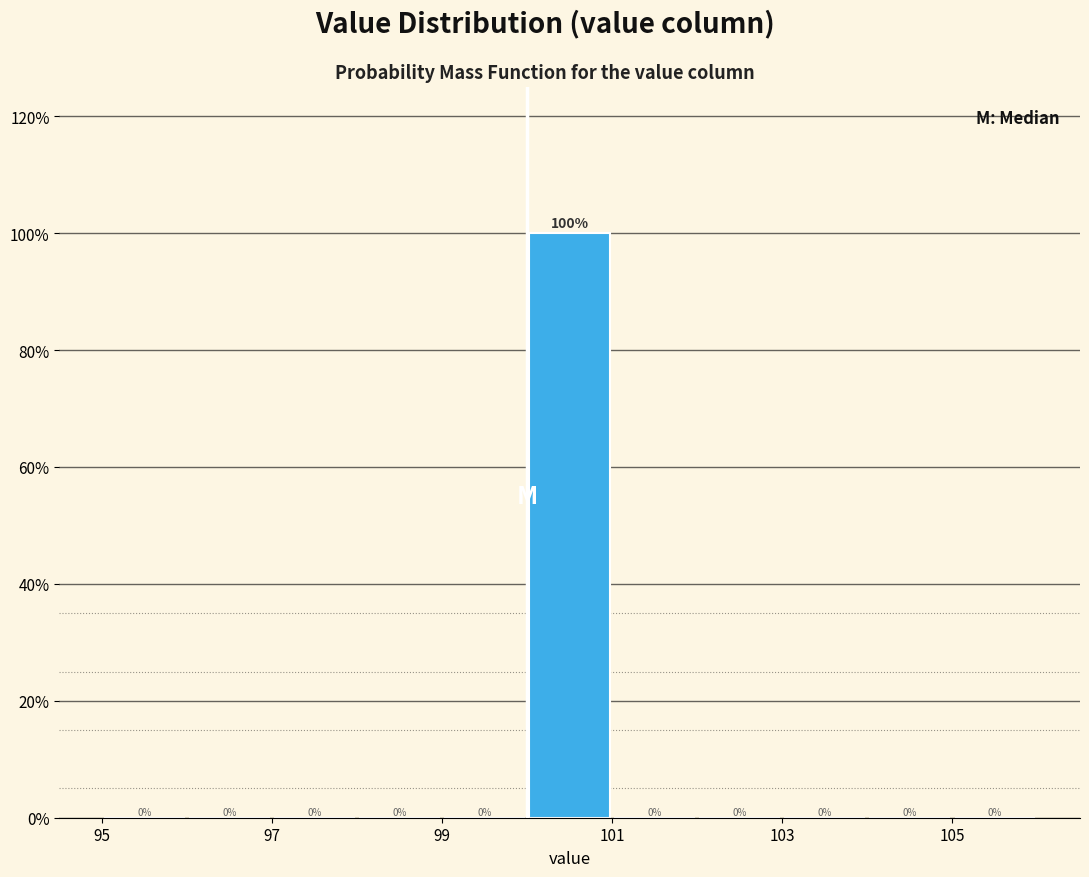

Reading left to right, transcribe this chart: for each bar, give the range it covers on the x-axis and its height.

95 to 96: 0
96 to 97: 0
97 to 98: 0
98 to 99: 0
99 to 100: 0
100 to 101: 100
101 to 102: 0
102 to 103: 0
103 to 104: 0
104 to 105: 0
105 to 106: 0